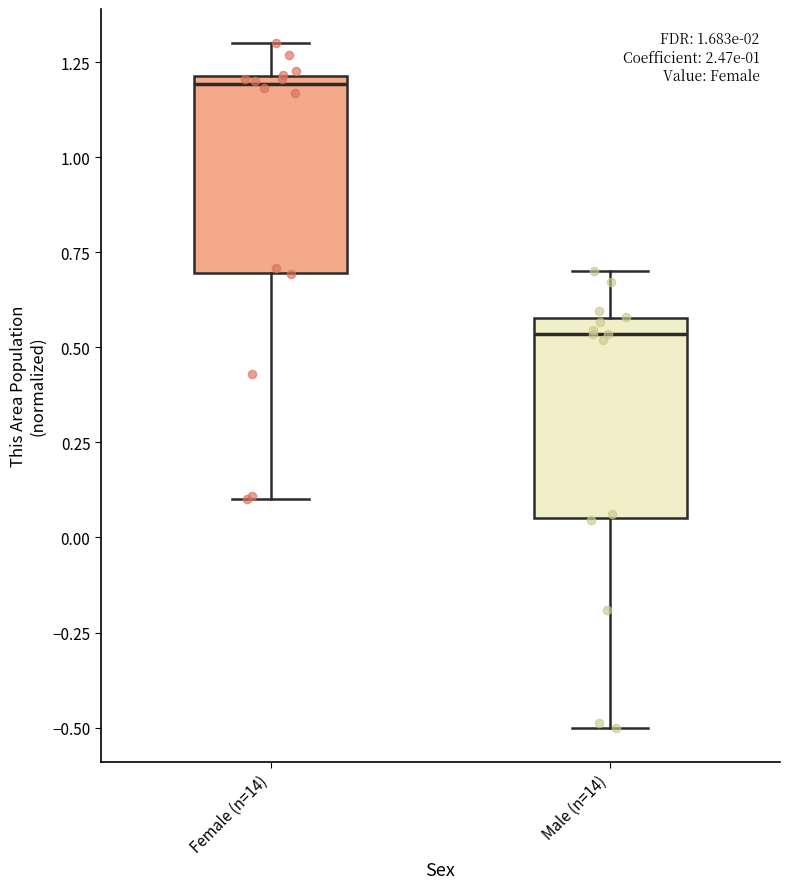

Reading left to right, transcribe this box plot: for each box, give where its median line is, the range the box spans, and where its two whiskers end, as read against the y-axis. The values are not printed on the chart, so give them approximately, as read against the axis.

Female (n=14): median 1.20 (just below the box's upper edge), box 0.70 to 1.20, whiskers 0.10 to 1.30
Male (n=14): median 0.55, box 0.05 to 0.60, whiskers -0.50 to 0.70